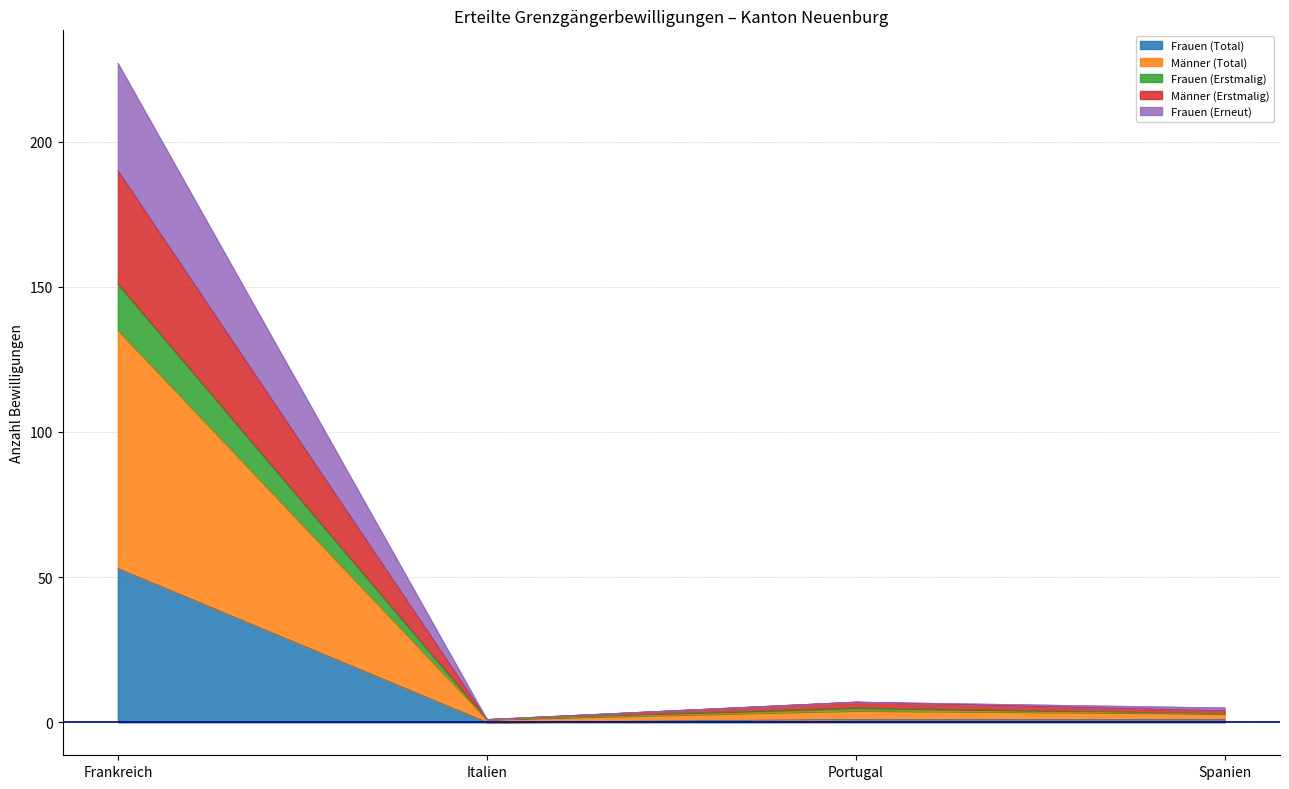

At which category is the sum across all series the highest?

Frankreich